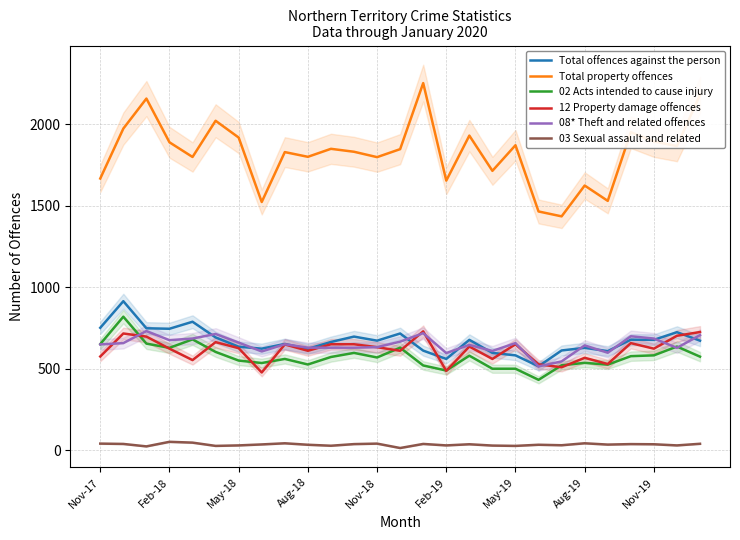

What is the highest value of the Total property offences series?

2252